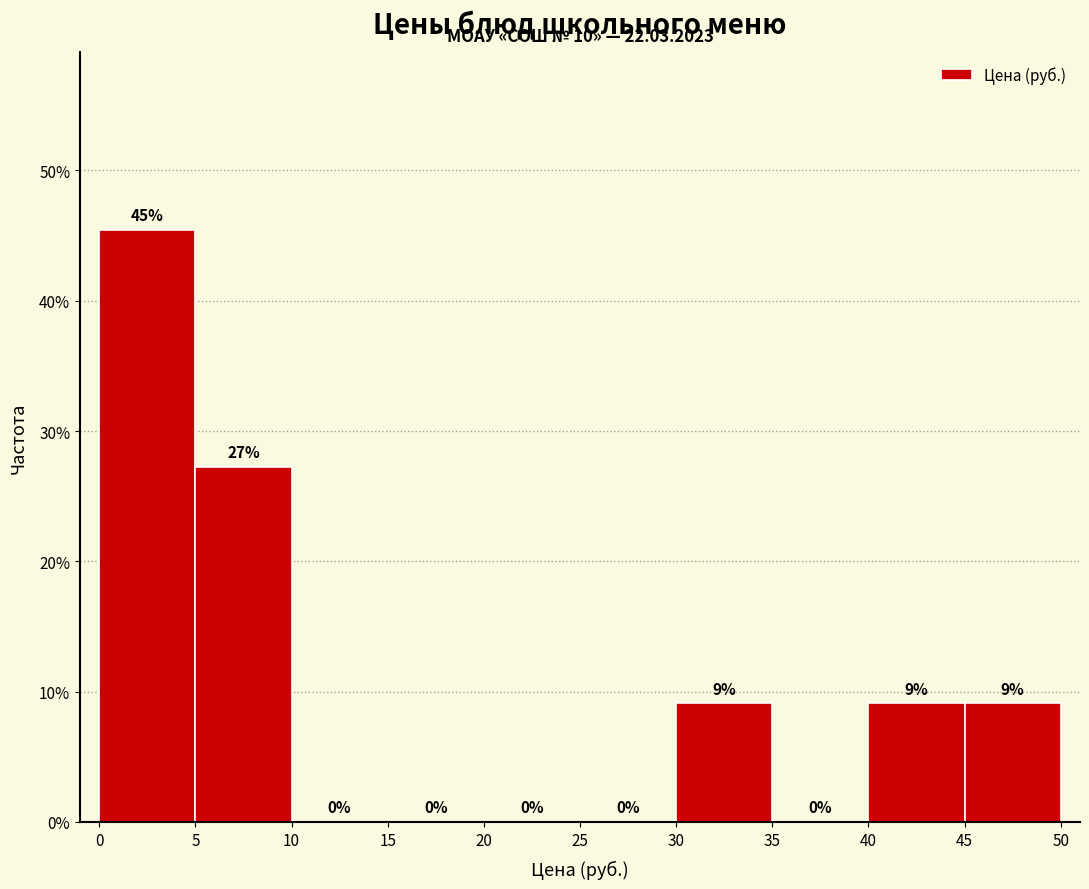

Over which range of the x-axis is the bar tallest?

0 to 5